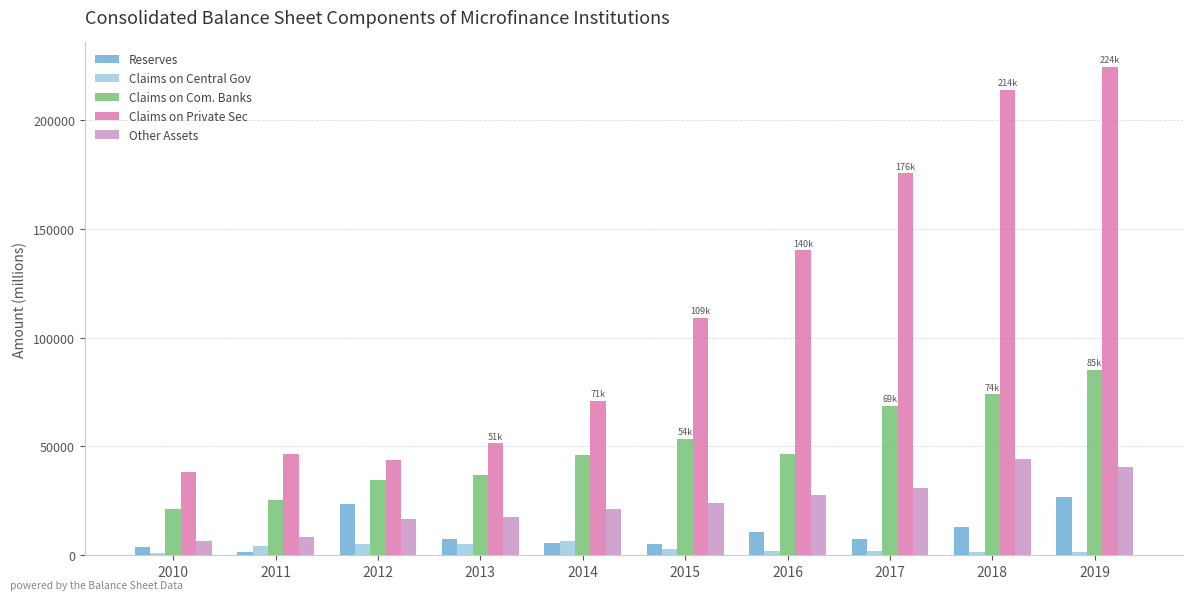

What are all the series names shown in the legend?

Reserves, Claims on Central Gov, Claims on Com. Banks, Claims on Private Sec, Other Assets